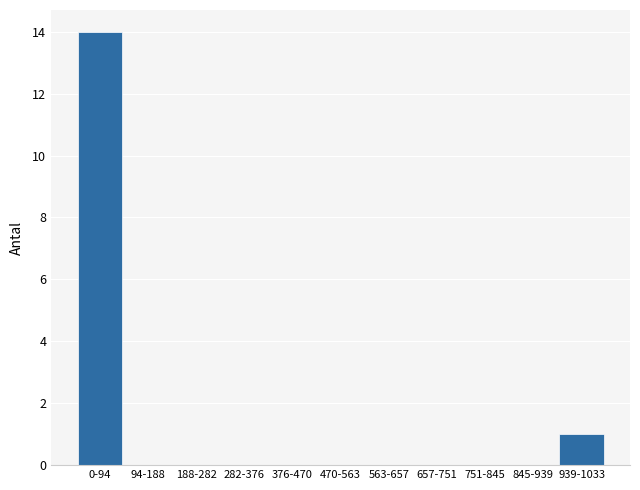

Reading right to left, extract all data points from this chart.

939-1033=1	845-939=0	751-845=0	657-751=0	563-657=0	470-563=0	376-470=0	282-376=0	188-282=0	94-188=0	0-94=14